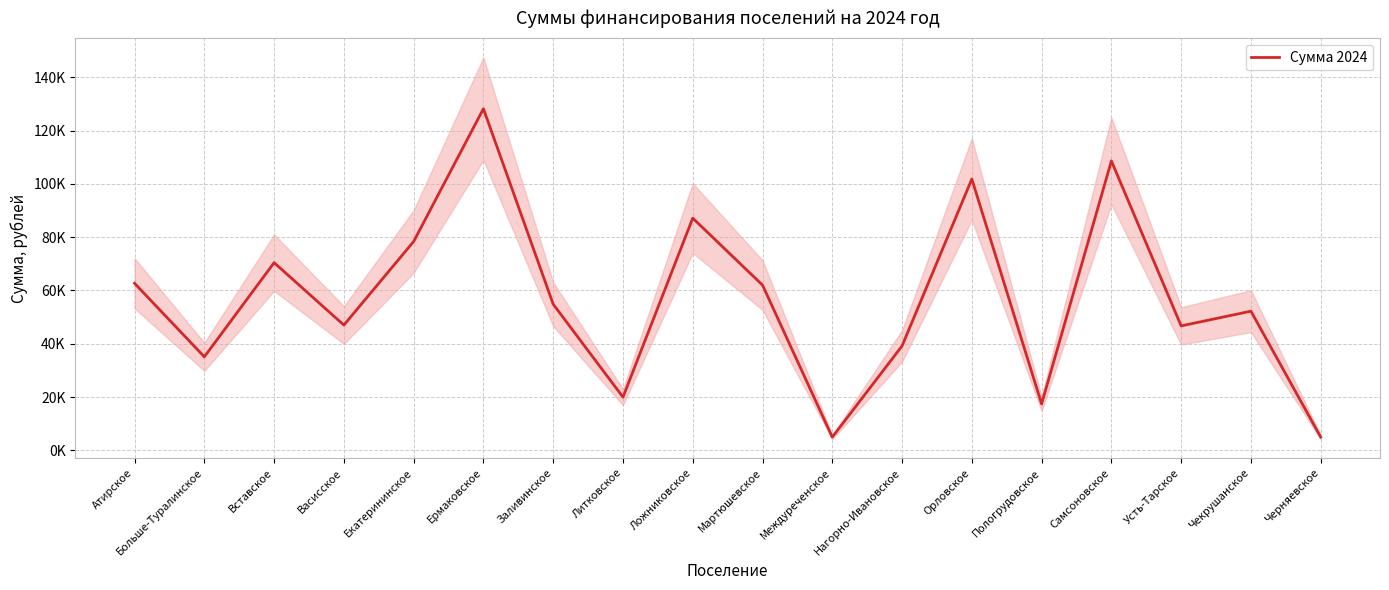

Reading right to left, what are all the values shown in this chart?

5000.0	52237.1	46719.9	108603.9	17461.2	101810.5	39202.7	5000.0	62022.1	87137.5	20000.0	54859.1	128184.3	78370.1	47022.1	70432.3	35115.5	62696.1